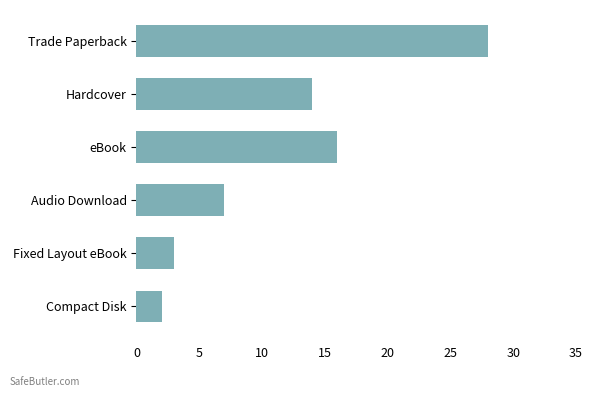

List the labels in order of value, largest first.

Trade Paperback, eBook, Hardcover, Audio Download, Fixed Layout eBook, Compact Disk